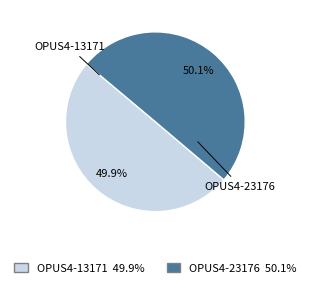

Does any single category account for the majority?

Yes